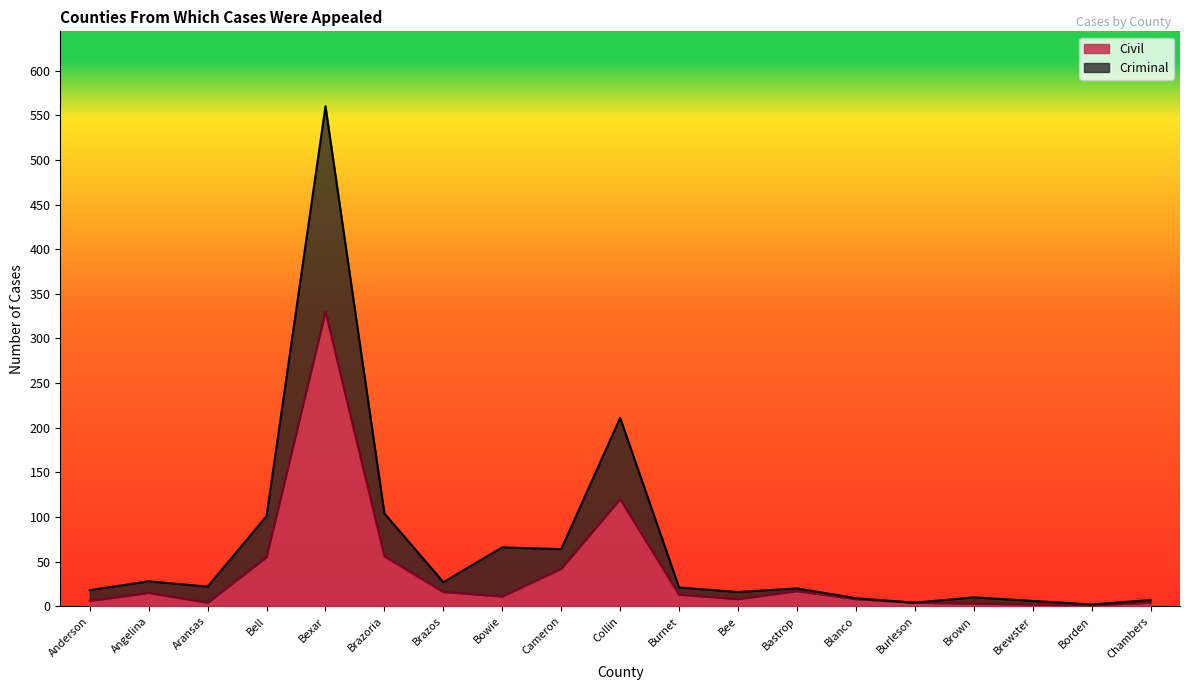

True or false: Criminal and Civil intersect in this chart.

False